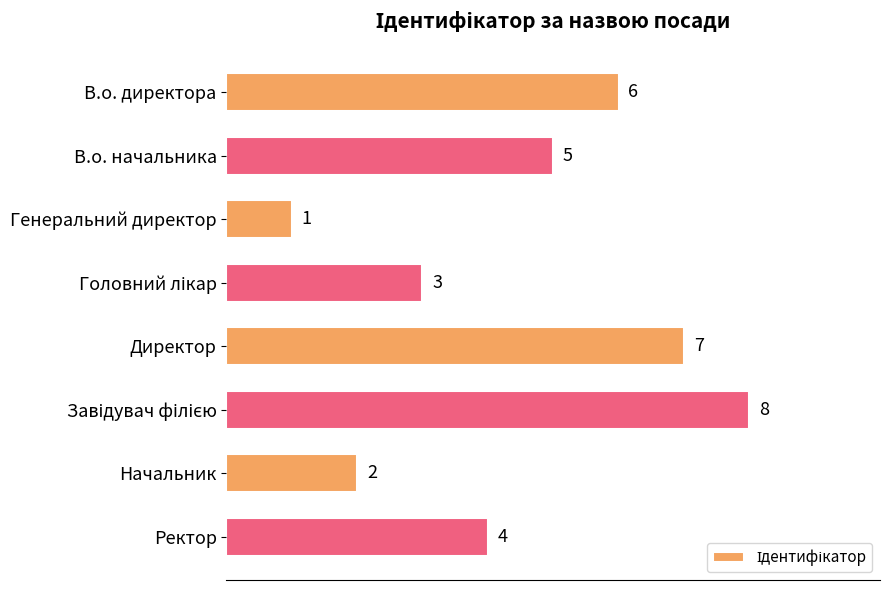

How many data points are less than 5?

4